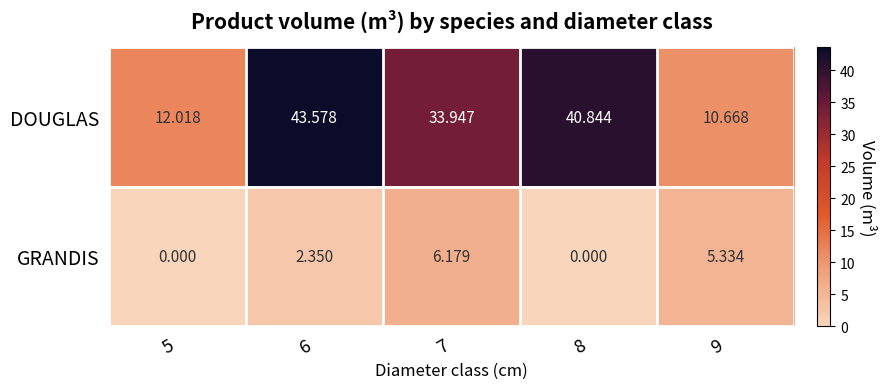

Which series has the widest spread of values?

DOUGLAS